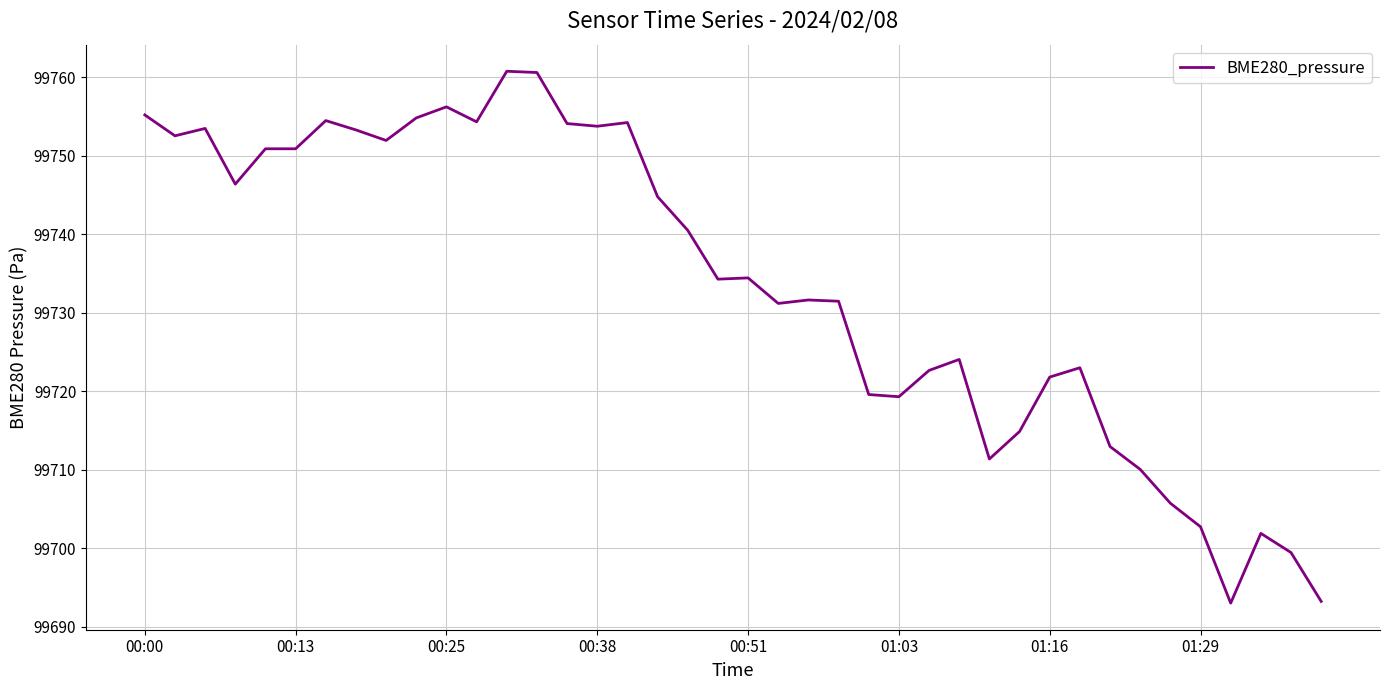

What is the maximum value shown in the chart?

99760.8